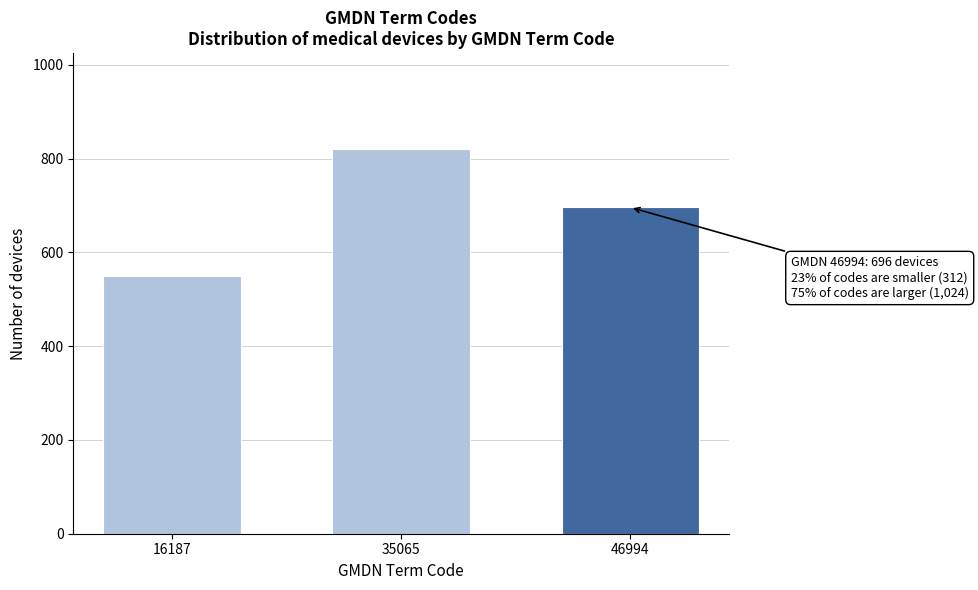

Reading right to left, transcribe all the data shown in this chart.

46994=696	35065=820	16187=550